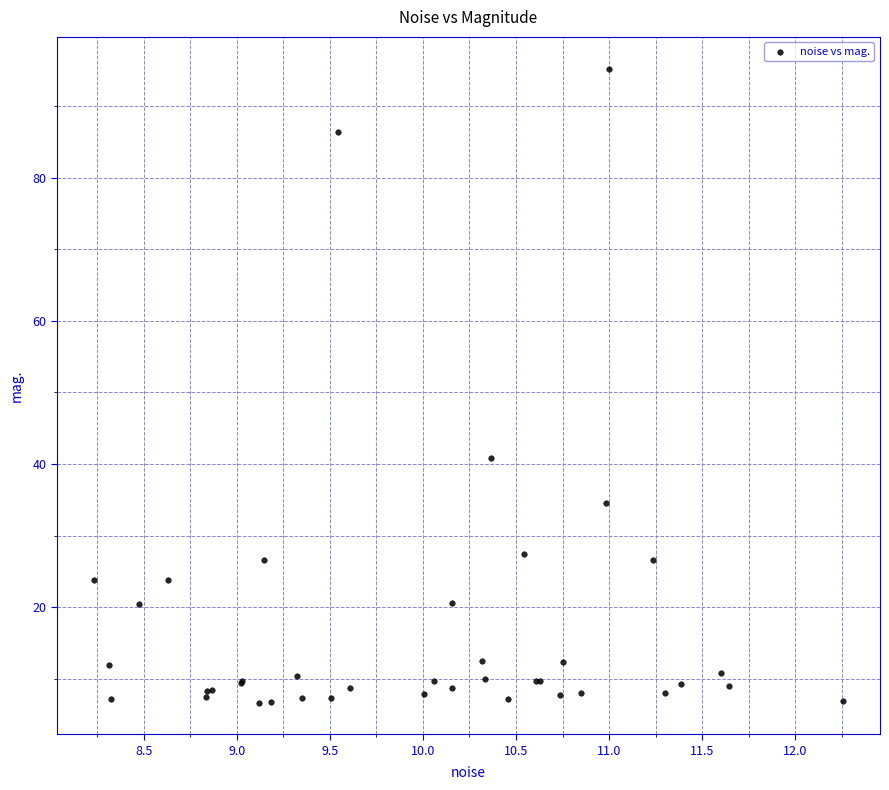

What Y value in the scatter plot is closest to 50?

40.8